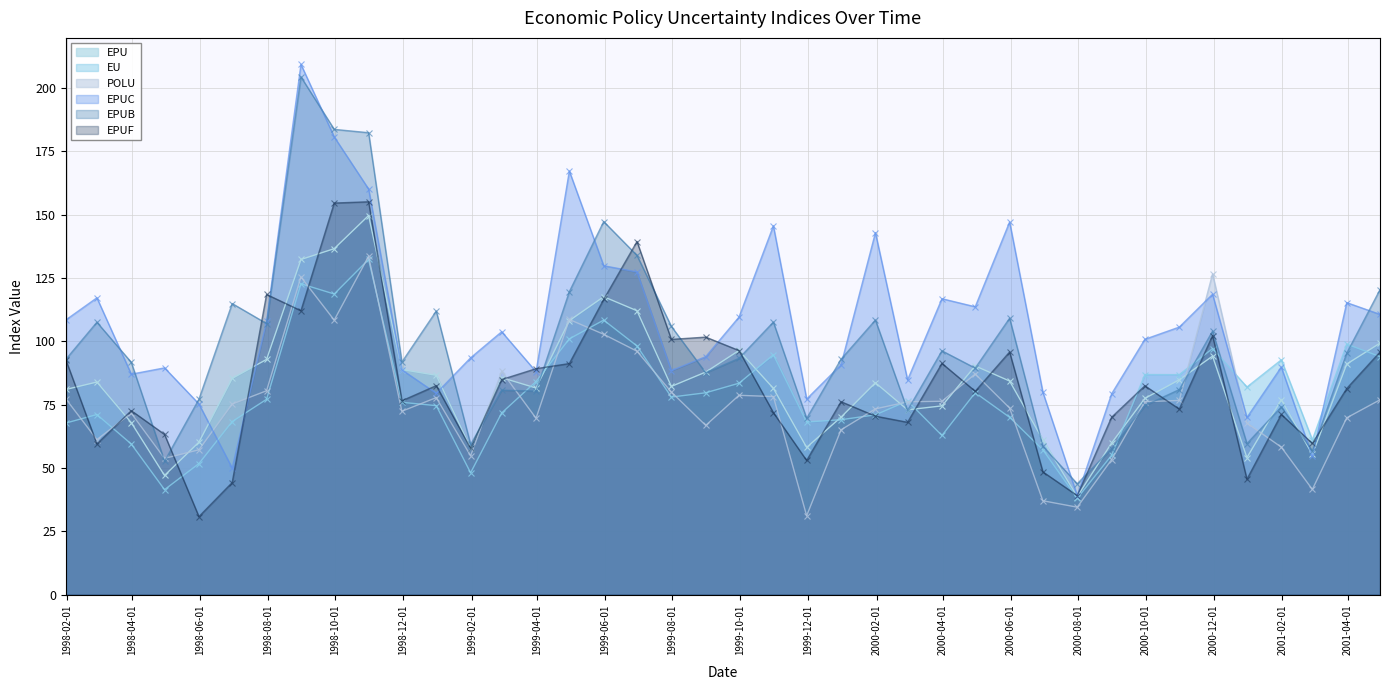

True or false: EU has a value of 70.9 at 2000-01-31.

True